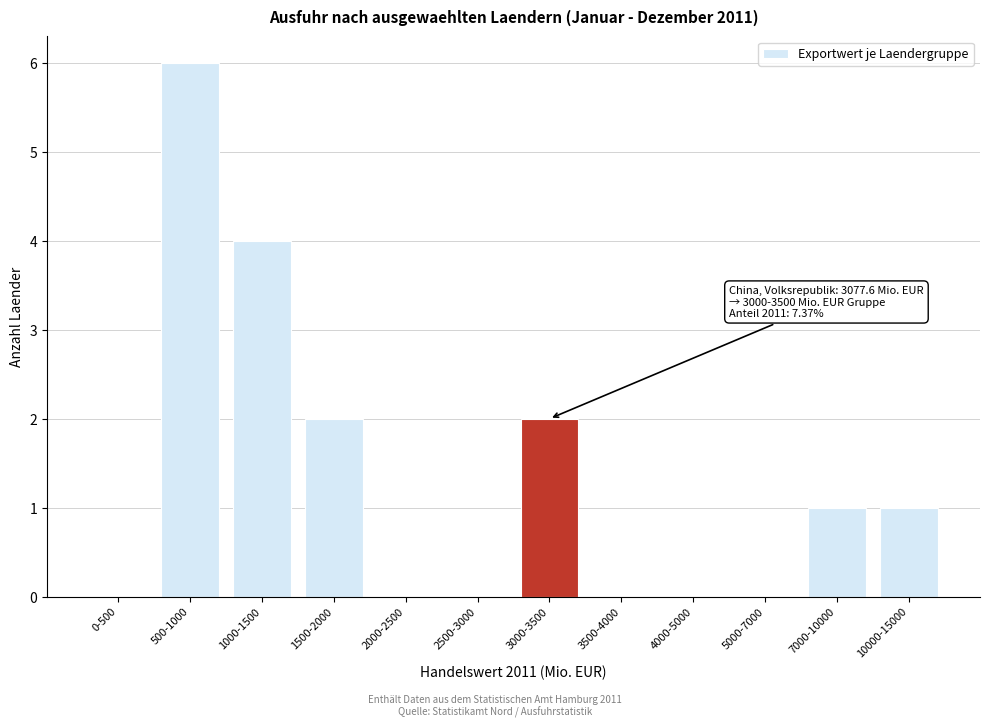

Reading right to left, what are all the values shown in this chart?

10000-15000=1	7000-10000=1	5000-7000=0	4000-5000=0	3500-4000=0	3000-3500=2	2500-3000=0	2000-2500=0	1500-2000=2	1000-1500=4	500-1000=6	0-500=0